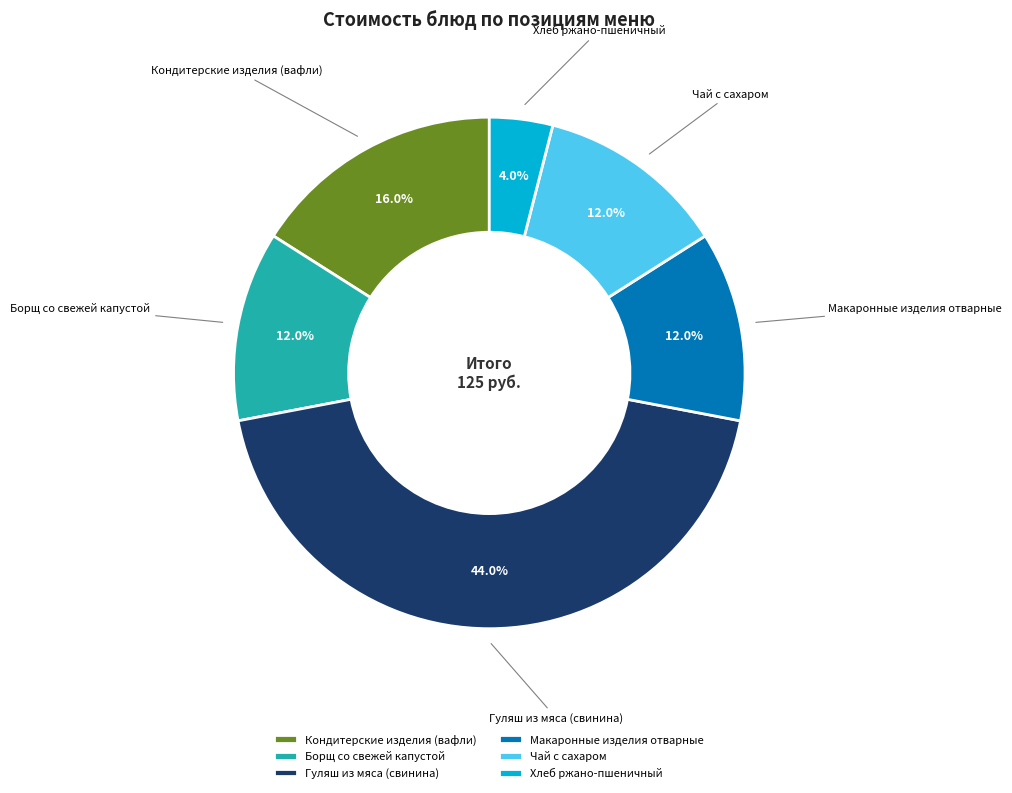

Combined, do Гуляш из мяса (свинина) and Макаронные изделия отварные account for over 50%?

Yes